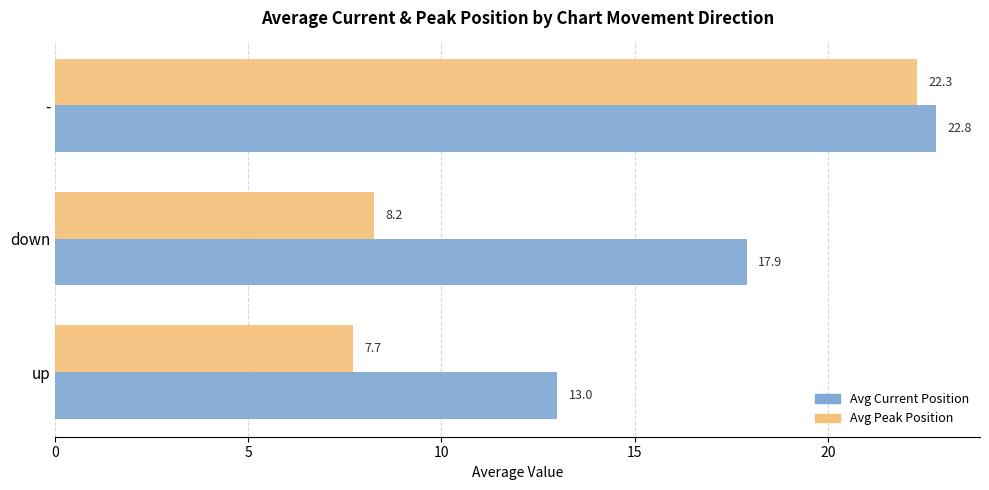

What is the lowest value of the Avg Peak Position series?

7.7